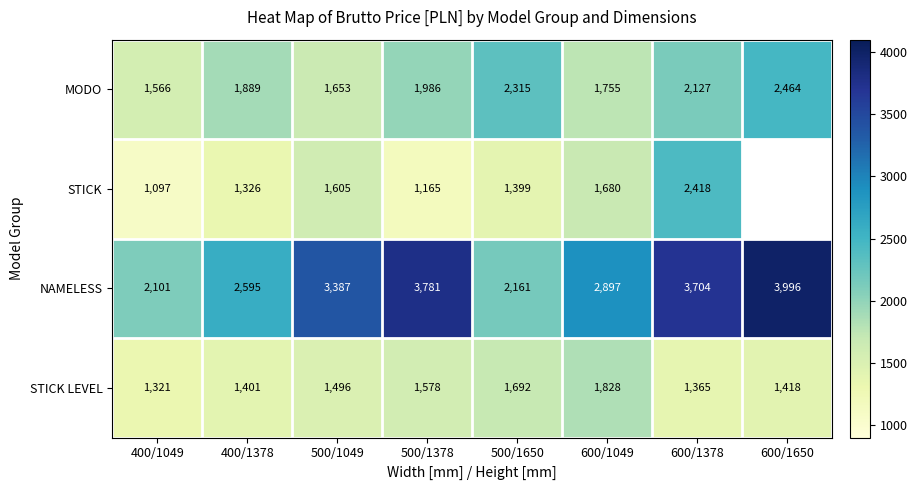

Is the value of MODO at 500/1650 greater than the value of NAMELESS at 600/1049?

No